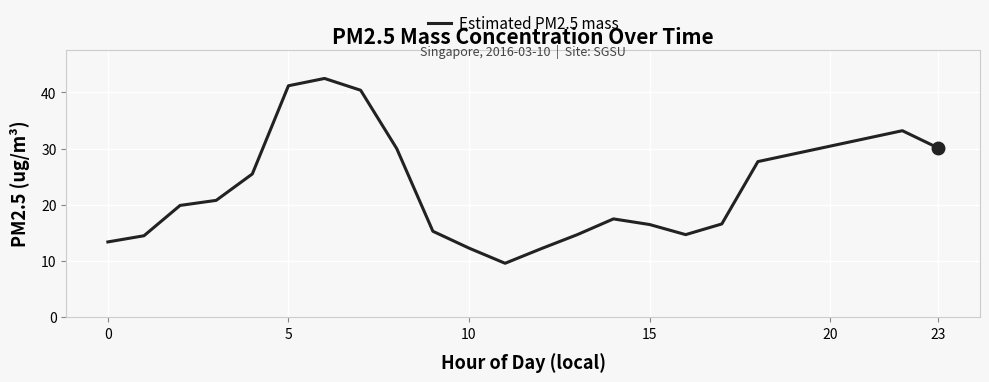

What is the difference between the maximum and minimum values?

32.9